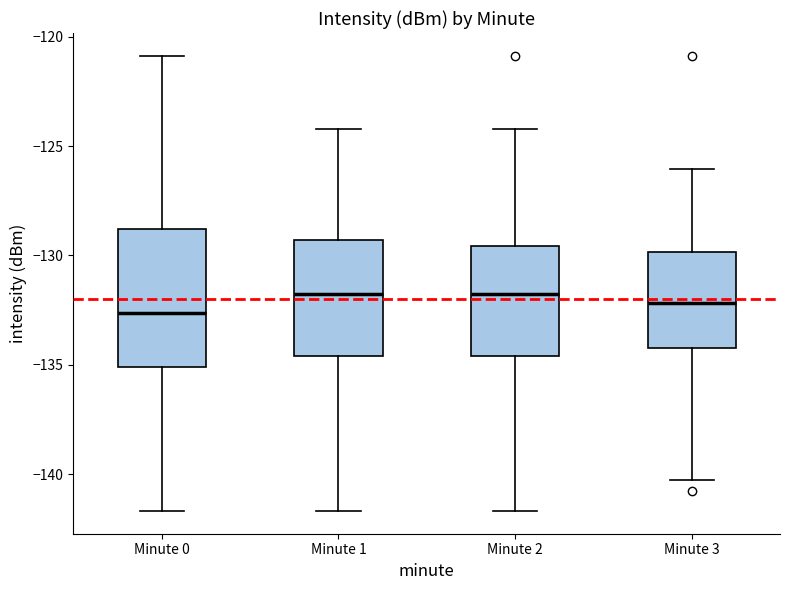

Where does the median line of the box for Minute 3 sit on the y-axis? The values are not printed on the chart, so give them approximately, as read against the axis.

-132.0